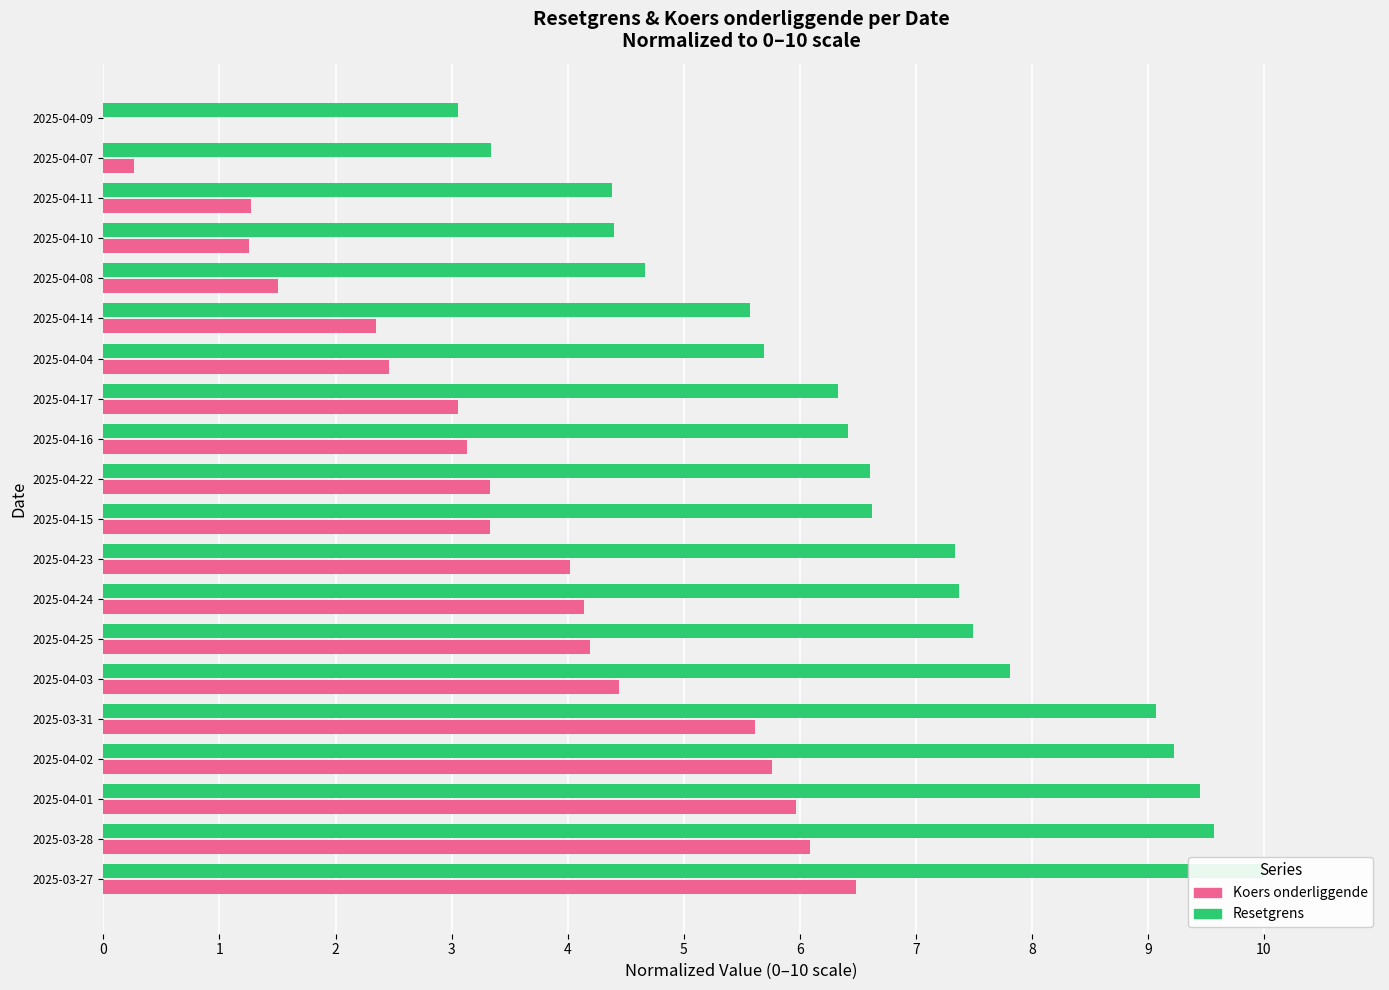

What is the average value of the Resetgrens series?

6.7